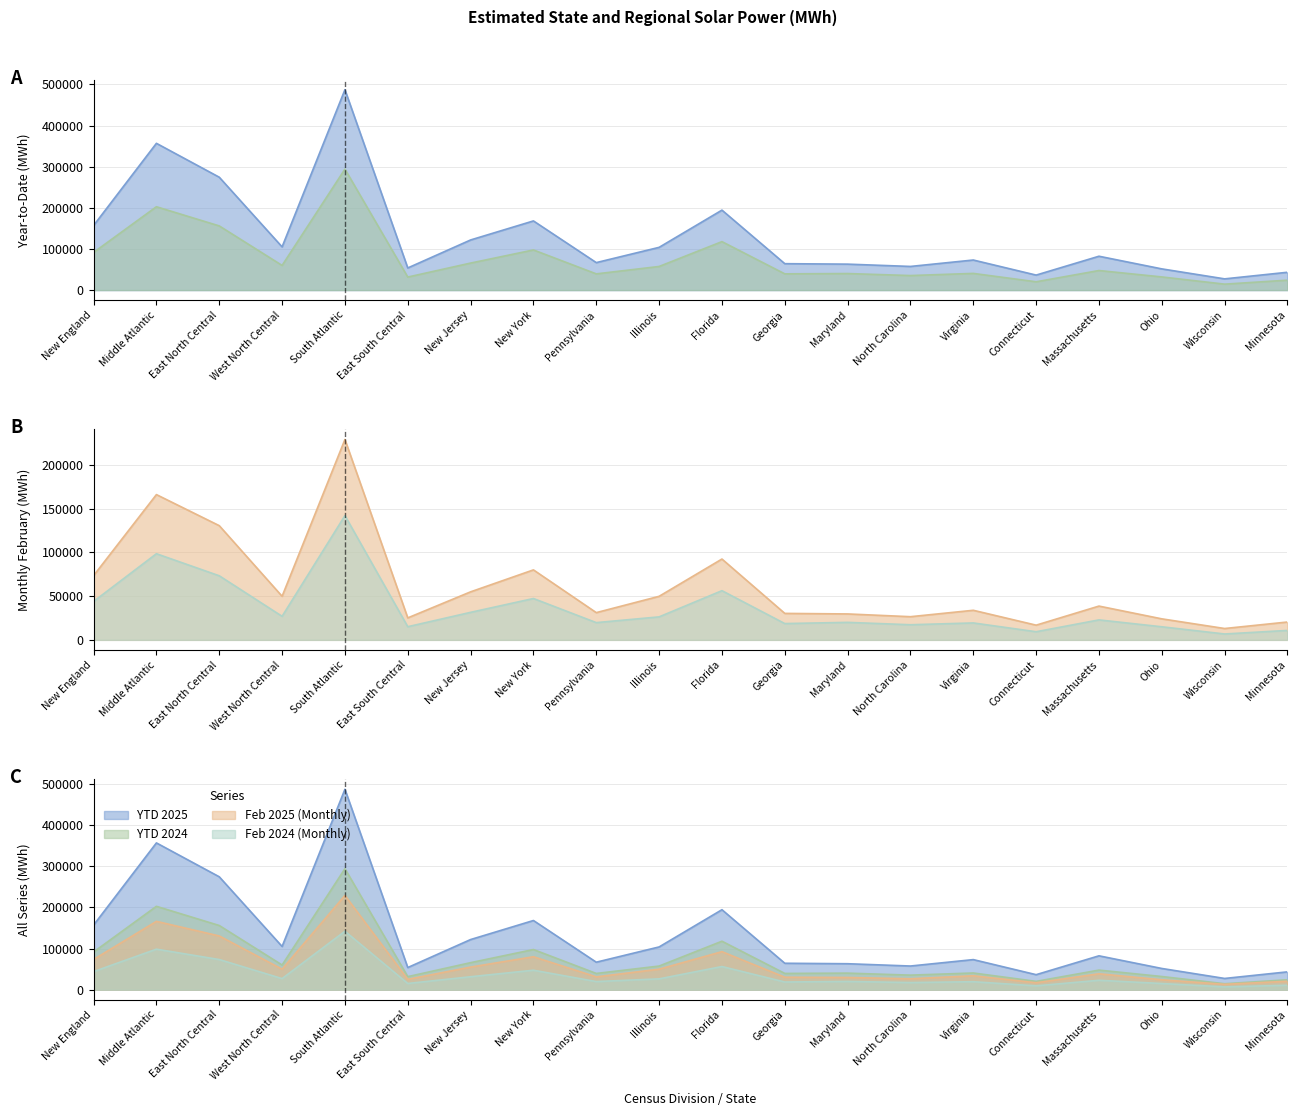

What is the value of the Feb 2025 (Monthly) point at the 20th from the left?

20423